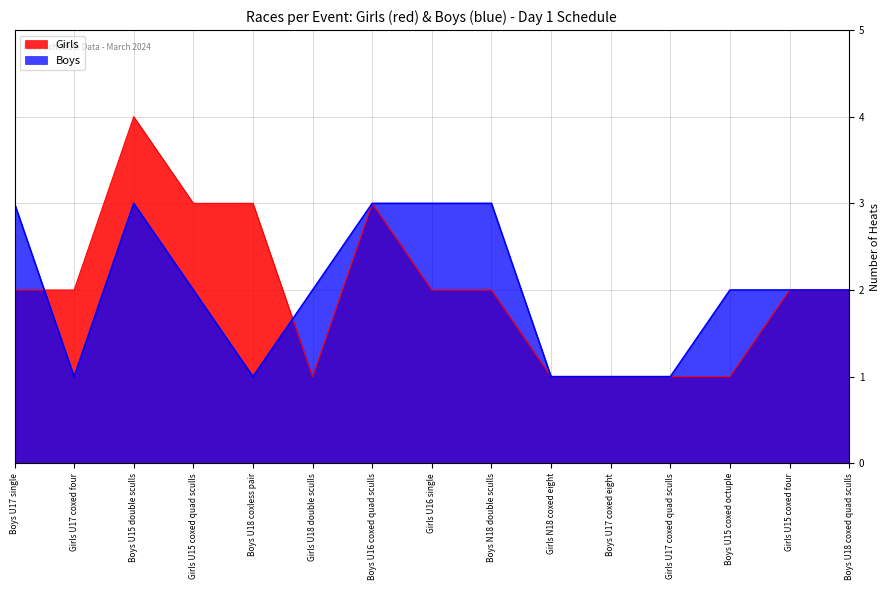

The value of Boys at Boys U17 coxed eight is 1. True or false?

True